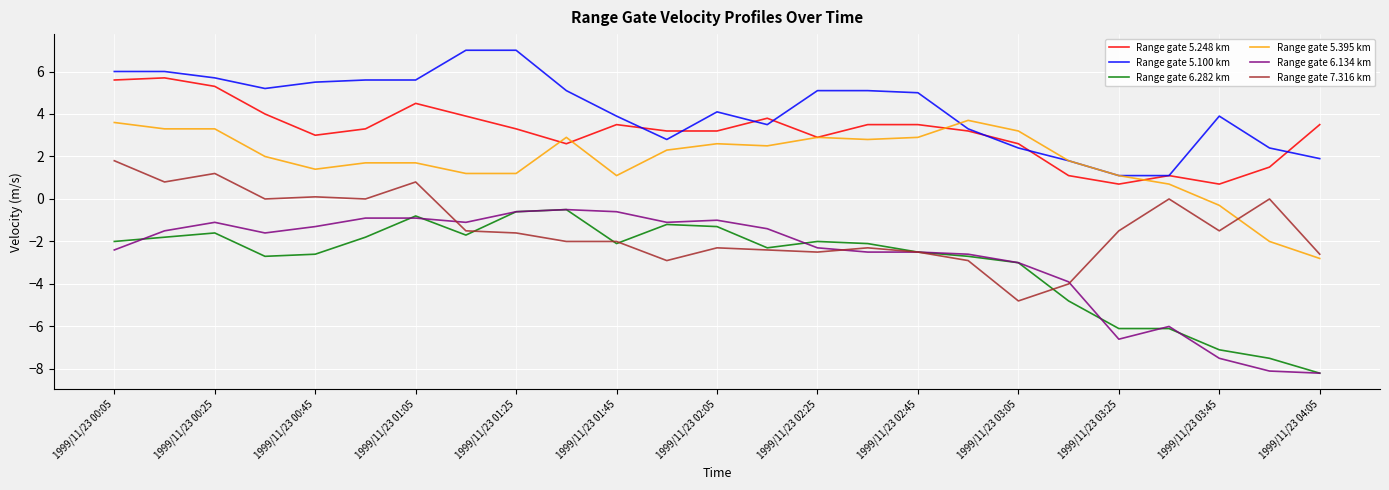

What is the maximum value shown in the chart?

7.0